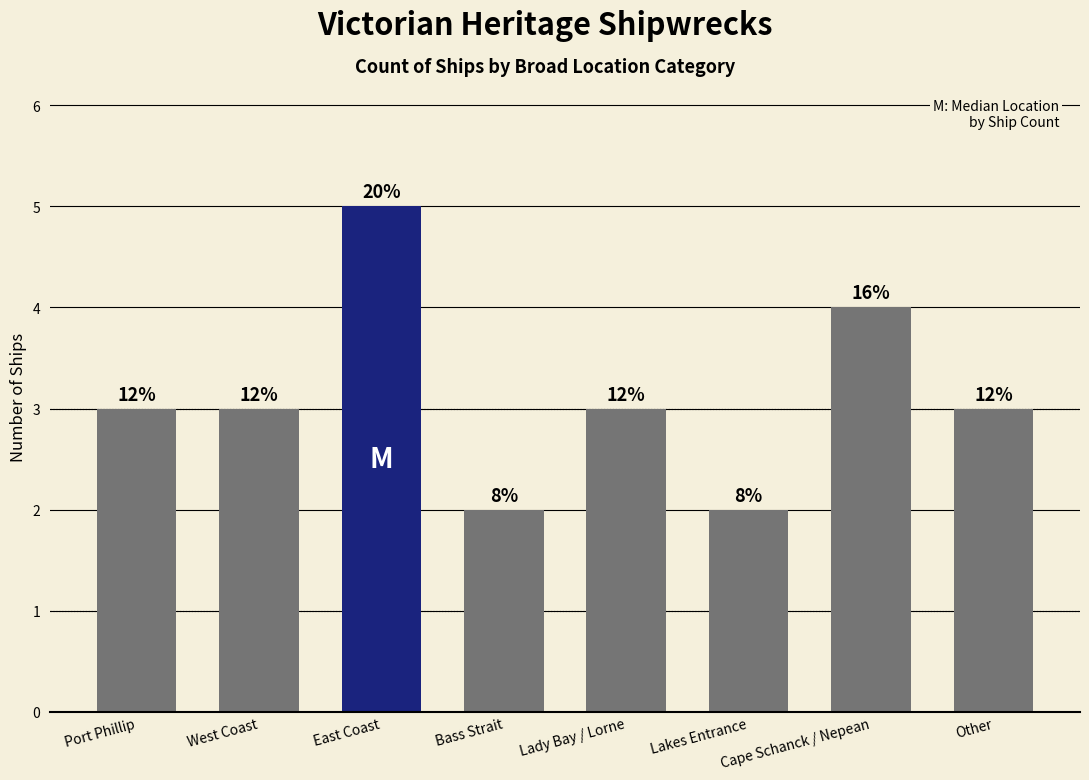

Does the chart contain any negative values?

No